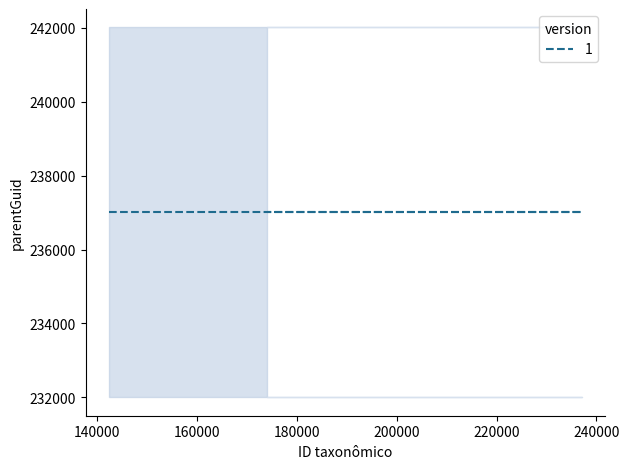

Count the number of categories in the chart.

4